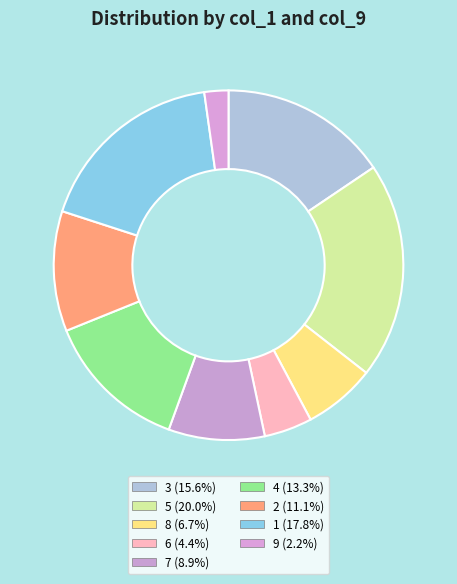

To the nearest percent, what is the difference between the 1 and 4 slice percentages?

4%